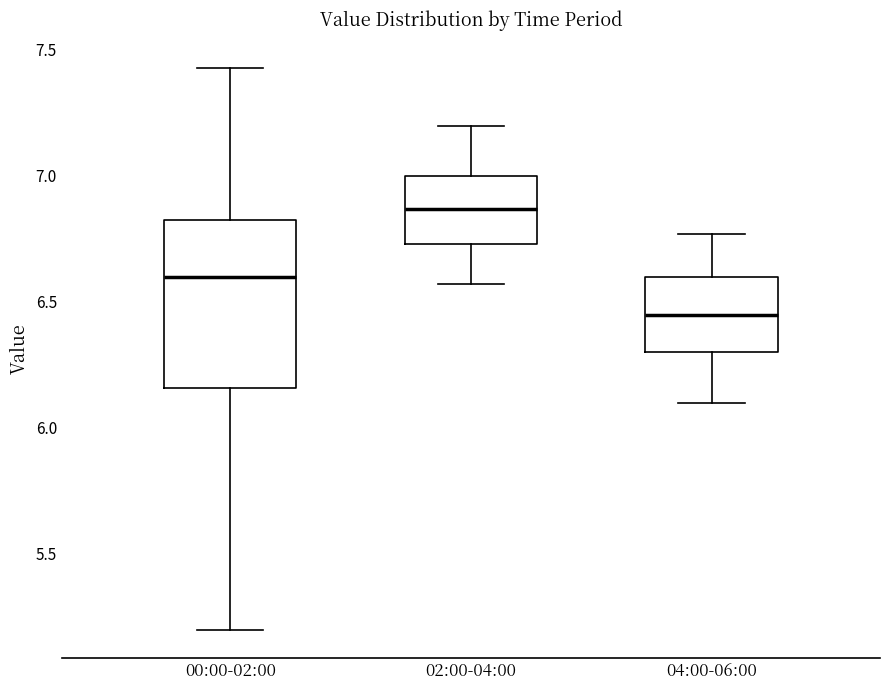

Which box is the tallest, from its lower edge to its upper edge?

00:00-02:00